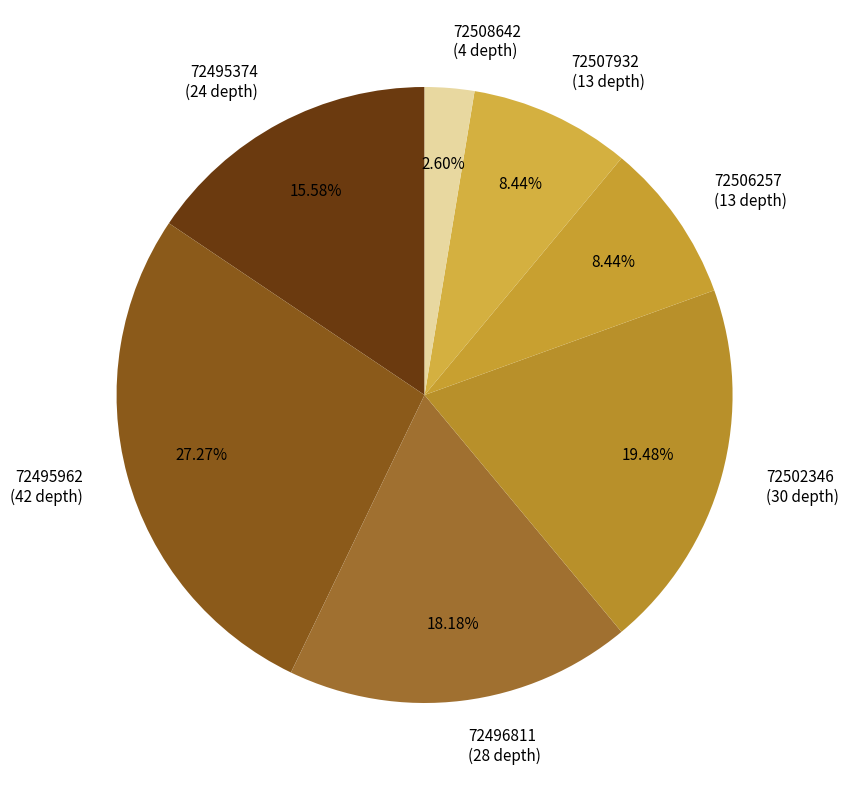

Count the number of slices in the pie.

7